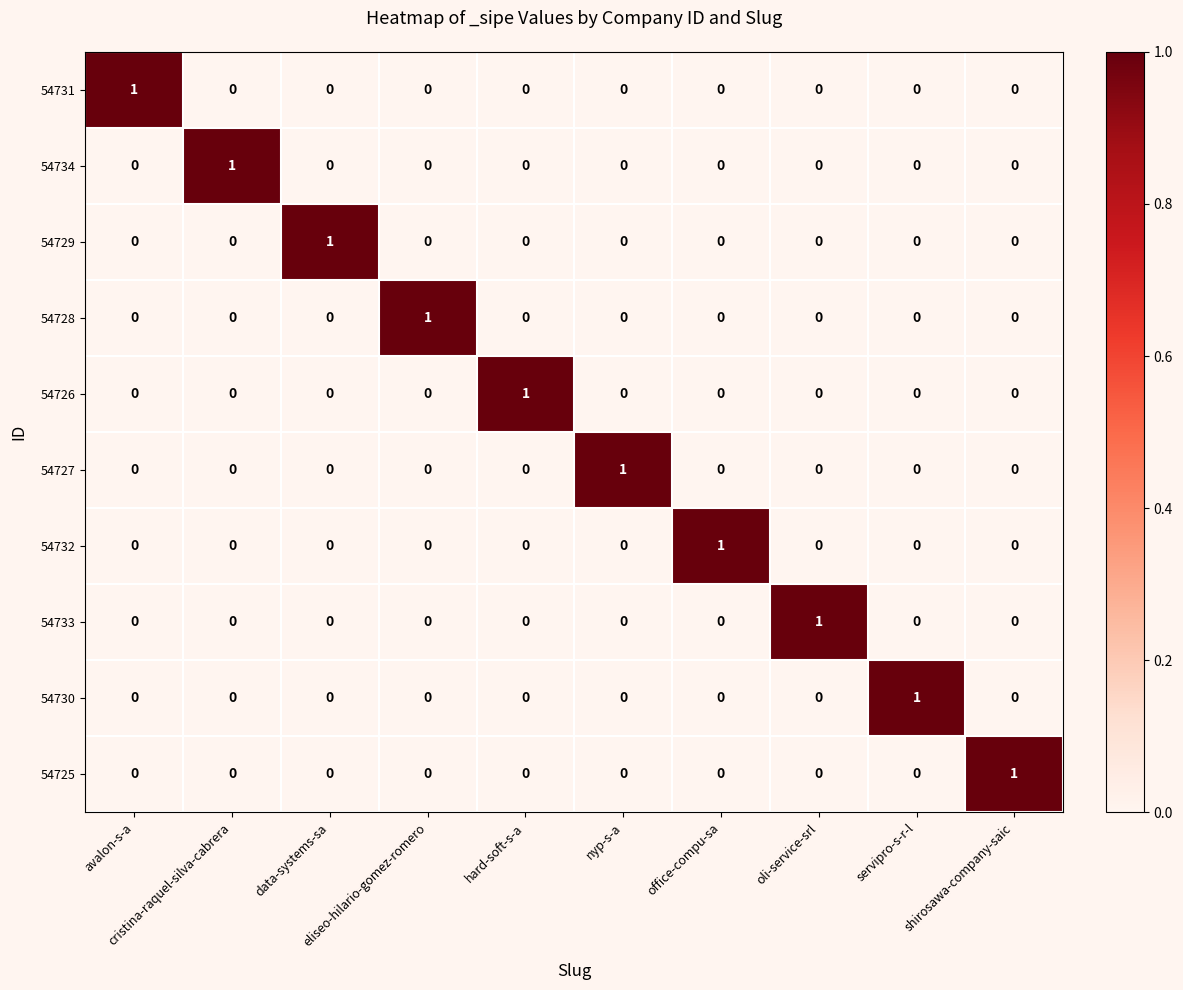

At how many categories does at least one series exceed 0?

10